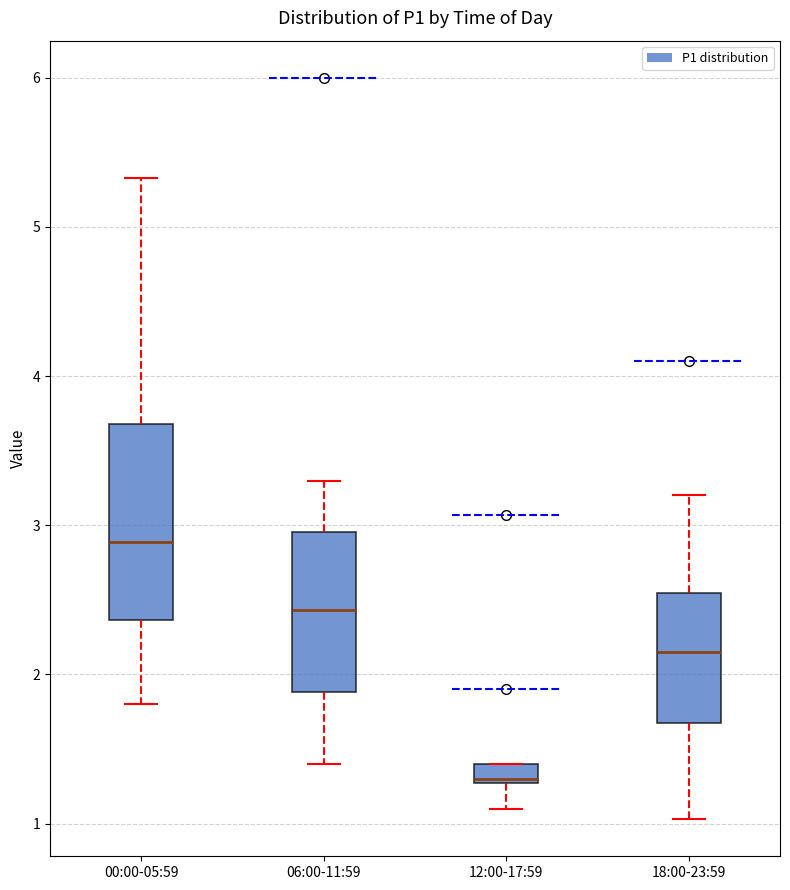

Where does the lower whisker of the box for 06:00-11:59 end on the y-axis? The values are not printed on the chart, so give them approximately, as read against the axis.

1.4